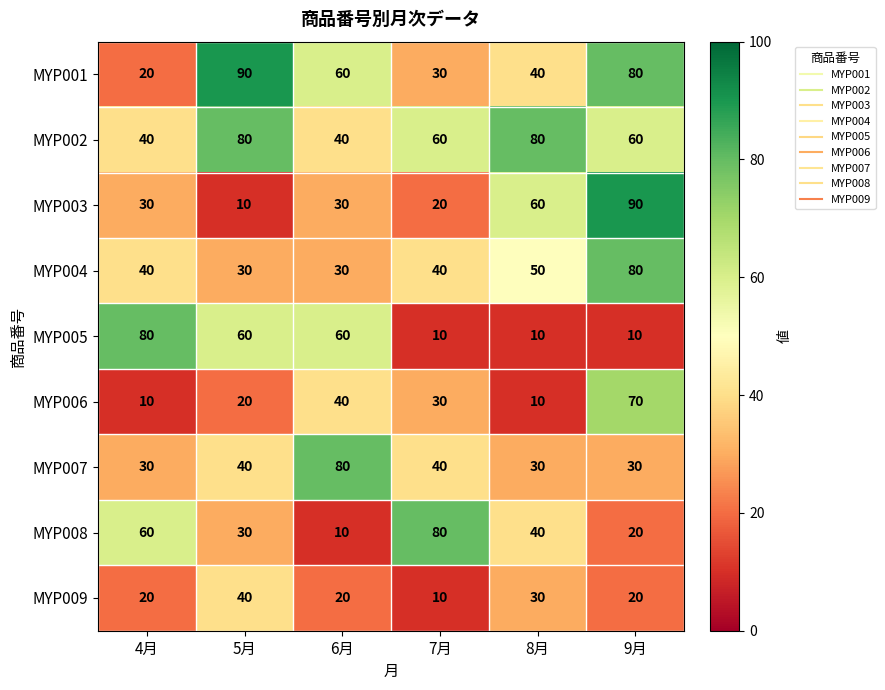

What is the difference between the maximum and minimum values in the MYP007 series?

50